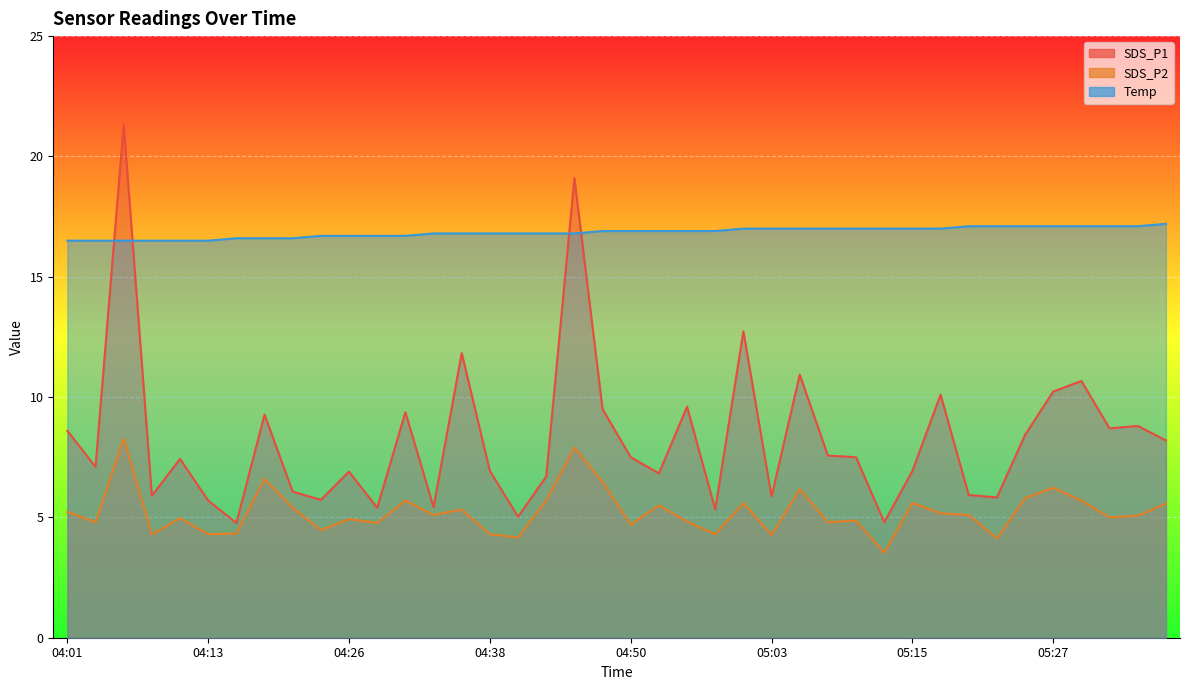

The value of SDS_P2 at 04:18 is 2.5. True or false?

False